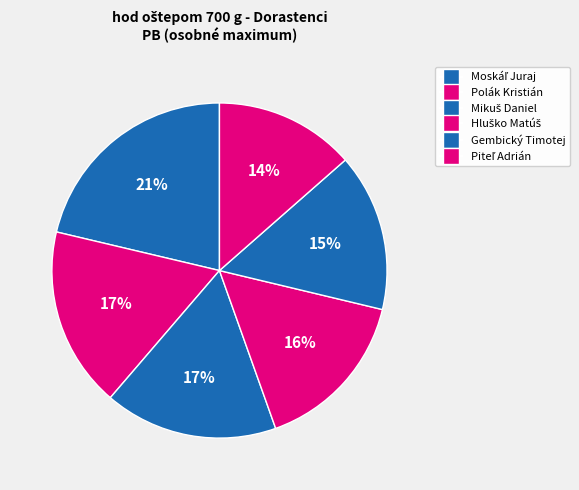

How many slices are in this pie chart?

6